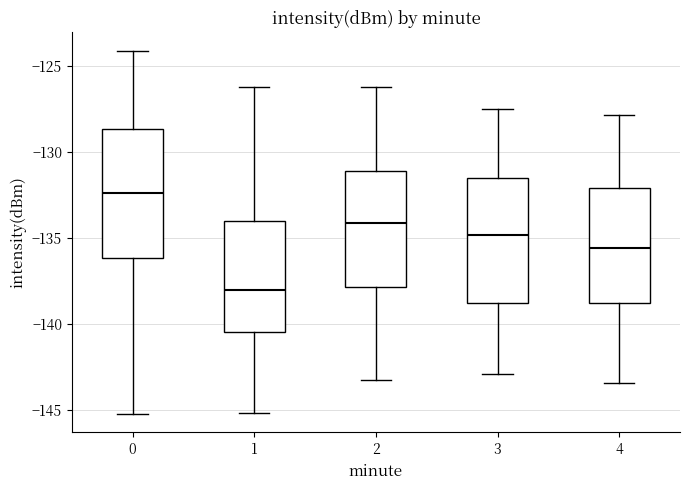

Reading left to right, read every box against the y-axis: the position of its median line, the range the box covers, and the ends of its whiskers. The values are not printed on the chart, so give them approximately, as read against the axis.

0: median -132.5, box -136.0 to -128.5, whiskers -145.0 to -124.0
1: median -138.0, box -140.5 to -134.0, whiskers -145.0 to -126.0
2: median -134.0, box -138.0 to -131.0, whiskers -143.0 to -126.0
3: median -135.0, box -139.0 to -131.5, whiskers -143.0 to -127.5
4: median -135.5, box -139.0 to -132.0, whiskers -143.5 to -128.0